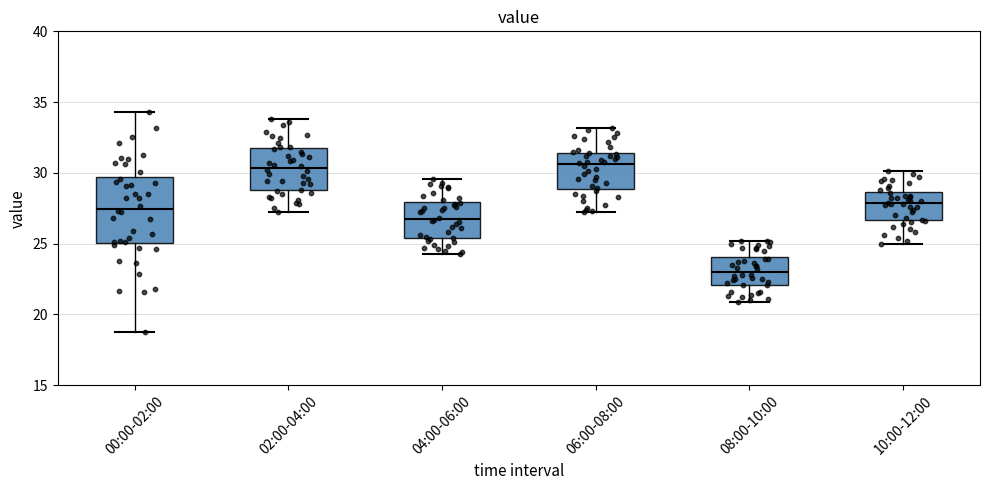

Where does the upper whisker of the box for 00:00-02:00 end on the y-axis? The values are not printed on the chart, so give them approximately, as read against the axis.

34.5